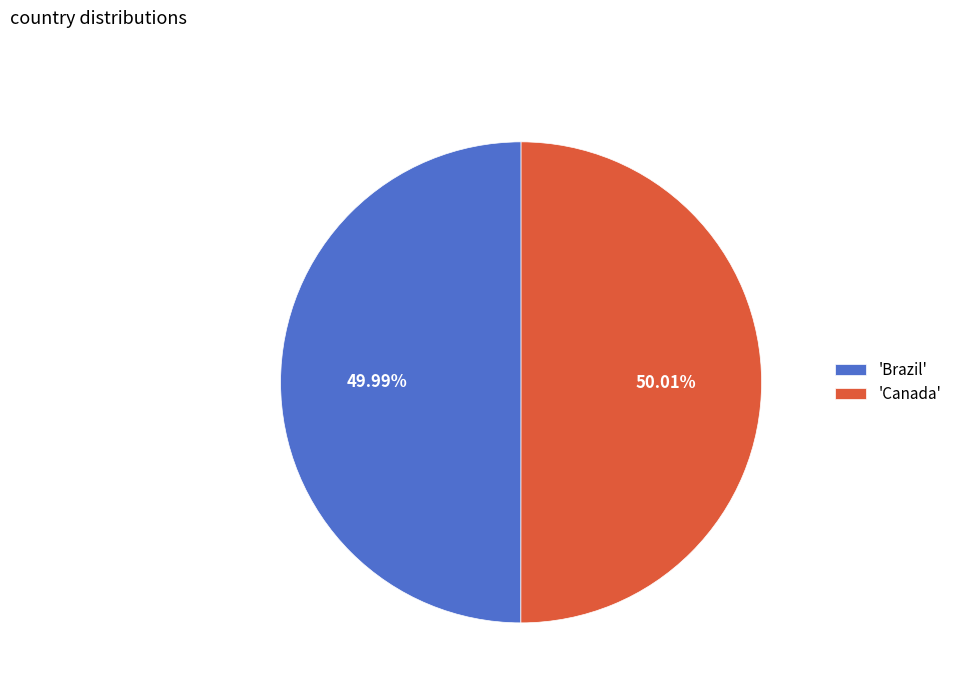

Do 'Canada' and 'Brazil' together represent more than half of the pie?

Yes